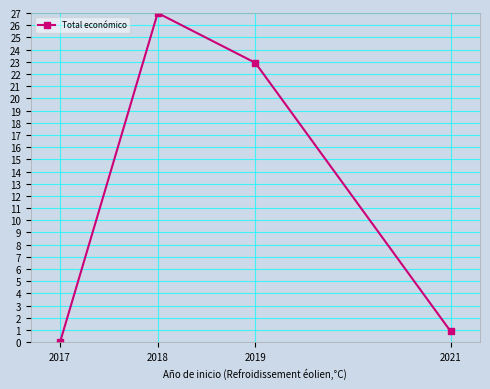

True or false: the data has more than 0 interior local peaks.

True